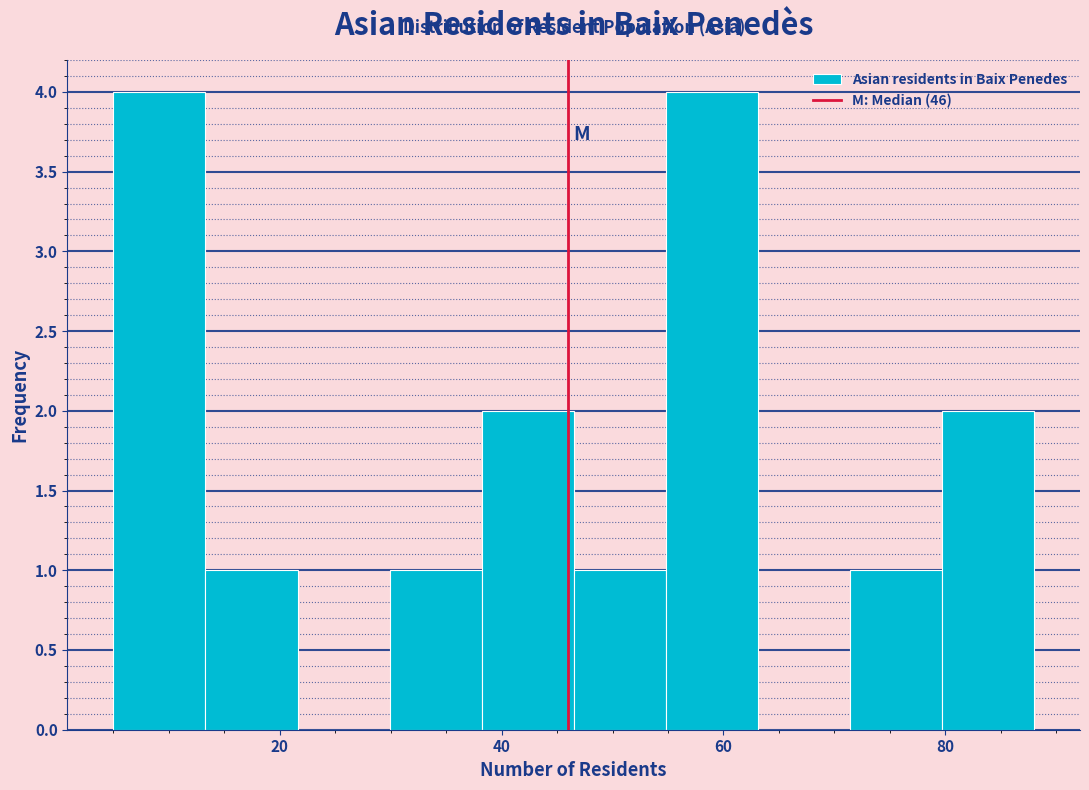

Reading left to right, transcribe this chart: for each bar, give the range it covers on the x-axis and its height. Neither the bar edges nor the heights are printed on the chart, so give them approximately, as read against the axes.

6 to 14: 4
14 to 22: 1
22 to 30: 0
30 to 38: 1
38 to 46: 2
46 to 54: 1
54 to 64: 4
64 to 72: 0
72 to 80: 1
80 to 88: 2